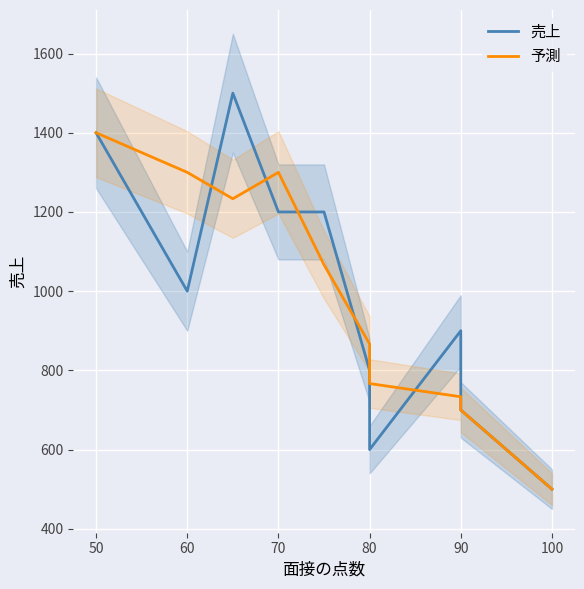

What is the total value across all series at 80?

1666.7